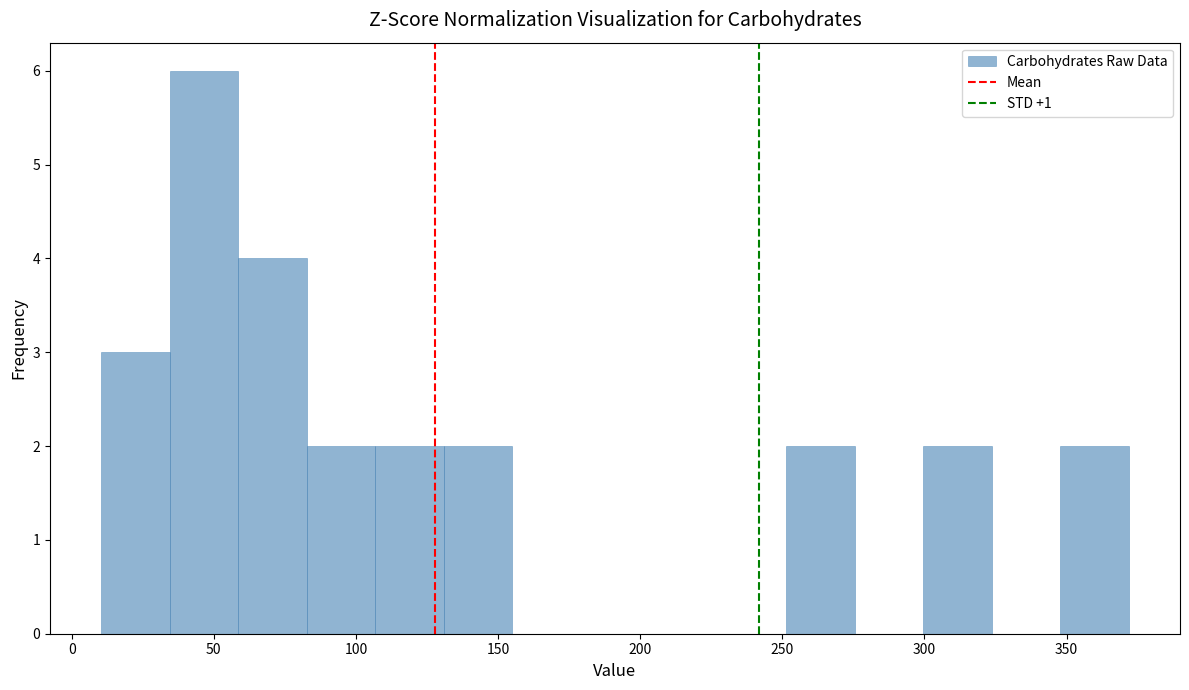

Reading left to right, transcribe this chart: for each bar, give the range it covers on the x-axis and its height. Neither the bar edges nor the heights are printed on the chart, so give them approximately, as read against the axes.

10 to 35: 3
35 to 60: 6
60 to 85: 4
85 to 105: 2
105 to 130: 2
130 to 155: 2
155 to 180: 0
180 to 205: 0
205 to 225: 0
225 to 250: 0
250 to 275: 2
275 to 300: 0
300 to 325: 2
325 to 350: 0
350 to 370: 2